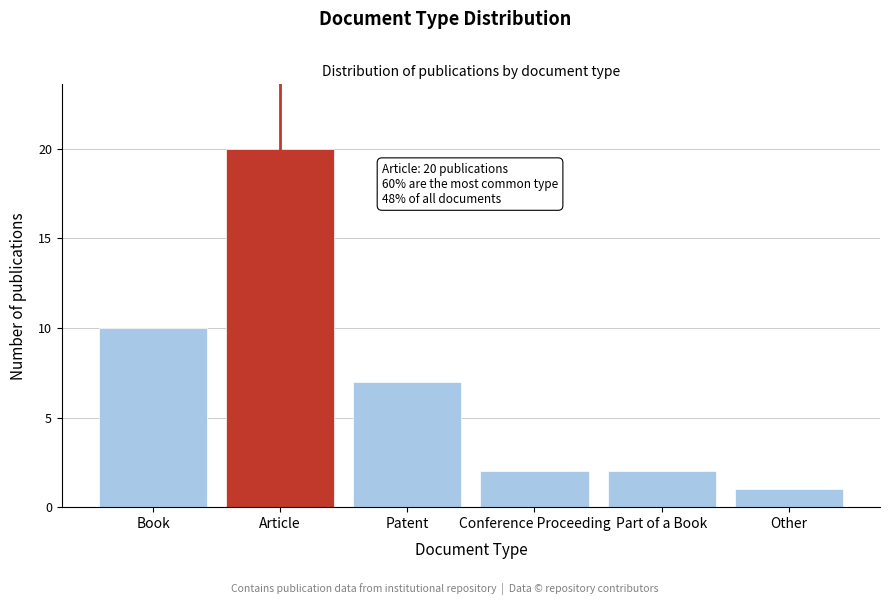

Reading left to right, list all the values displayed in this chart.

Book=10	Article=20	Patent=7	Conference Proceeding=2	Part of a Book=2	Other=1